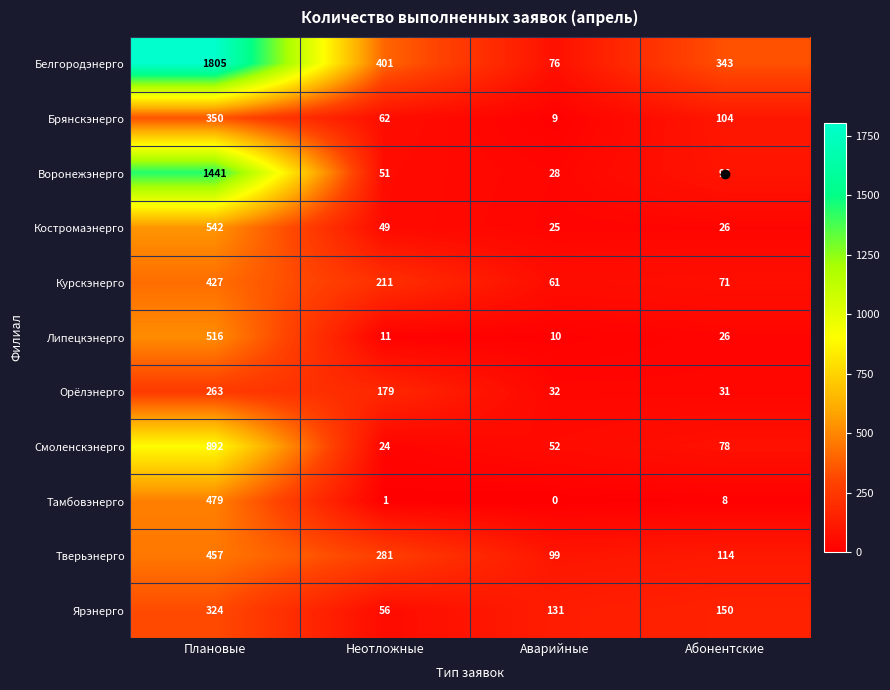

Where is Белгородэнерго nearest to the value 940?

Неотложные